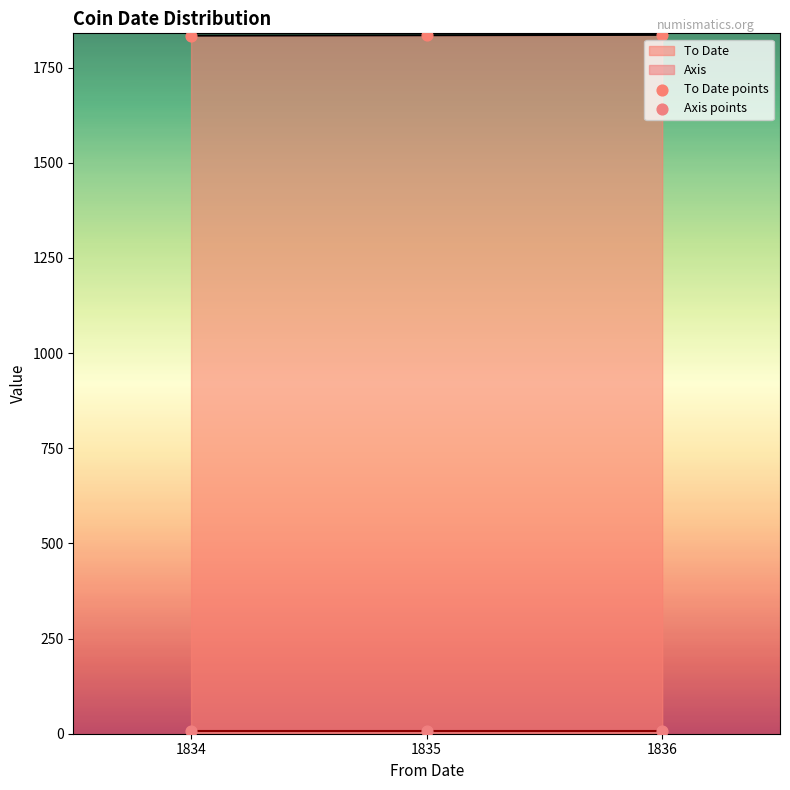

Which series has the largest Y range (max minus min)?

To Date points